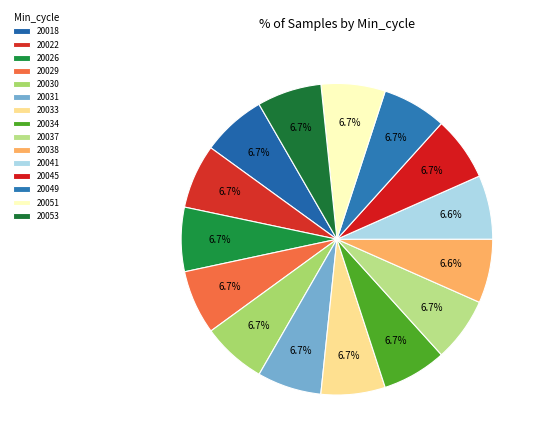

How many slices are in this pie chart?

15